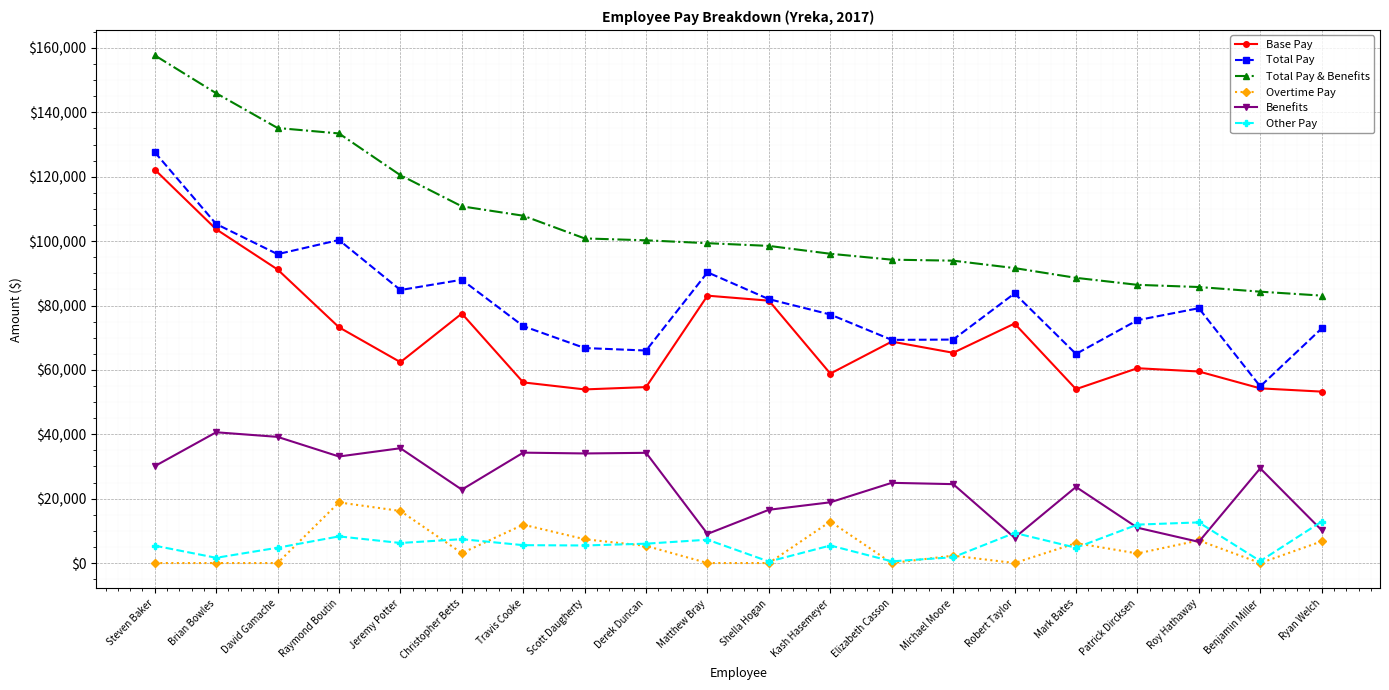

What position from the right is Christopher Betts?

15